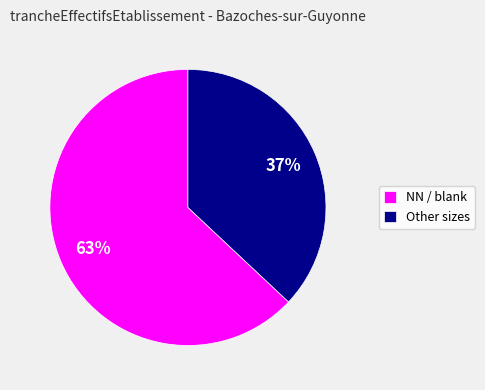

Is there any slice that represents more than half of the pie?

Yes